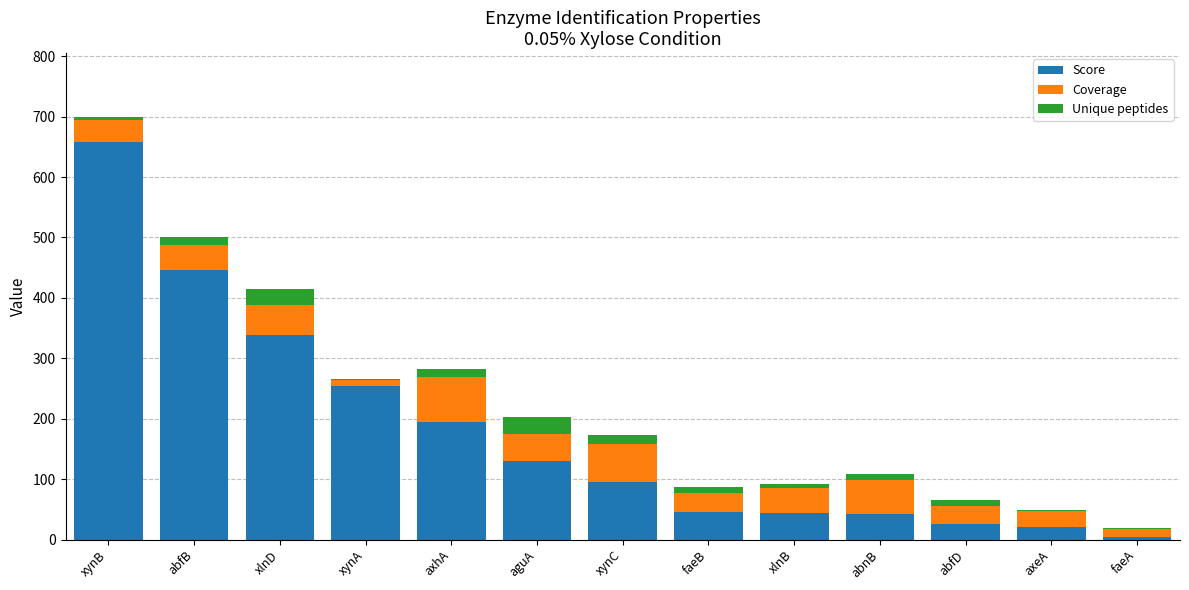

What is the highest value of the Score series?

658.7